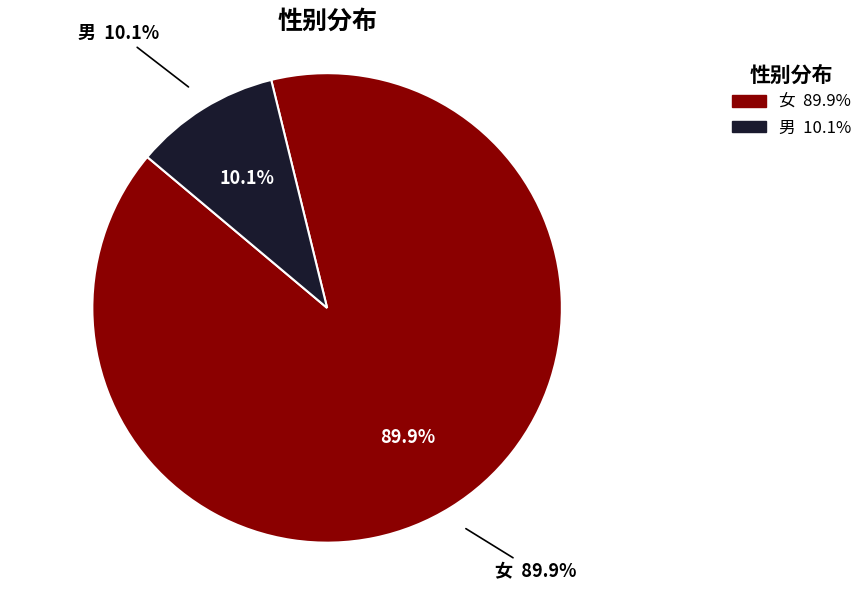

Count the number of slices in the pie.

2